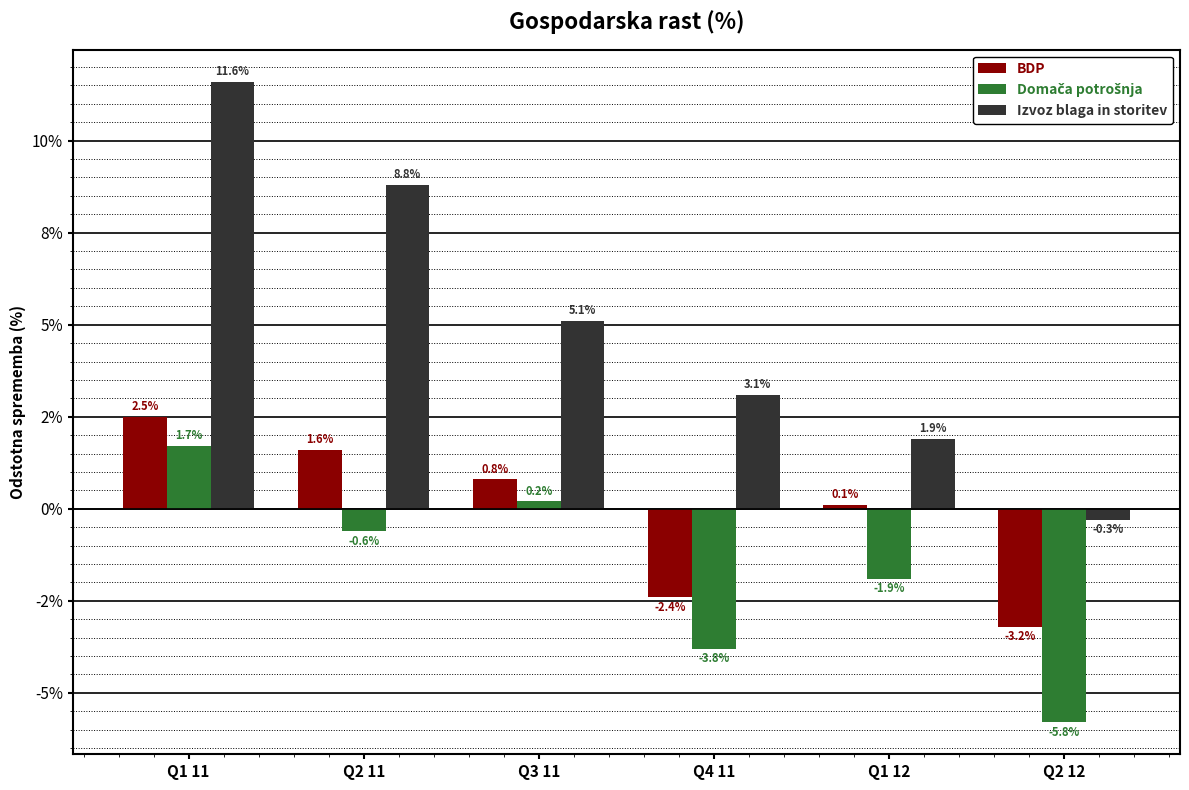

Reading left to right, extract all data points from this chart.

BDP: 2.5	1.6	0.8	-2.4	0.1	-3.2
Domača potrošnja: 1.7	-0.6	0.2	-3.8	-1.9	-5.8
Izvoz blaga in storitev: 11.6	8.8	5.1	3.1	1.9	-0.3